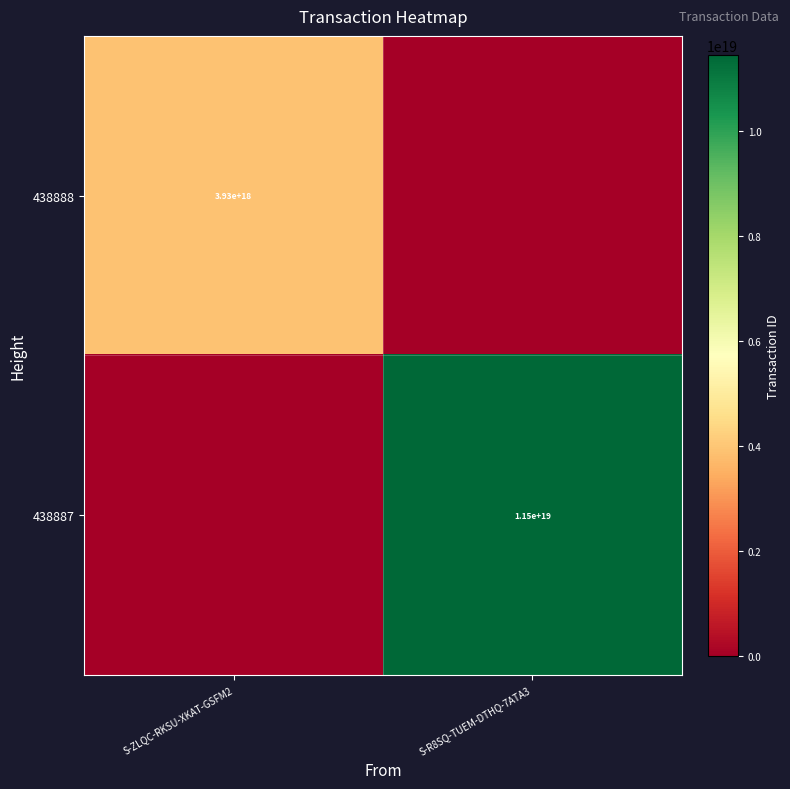

Is it true that 438888 equals 5496856683427981312 at S-ZLQC-RKSU-XKAT-GSFM2?

False